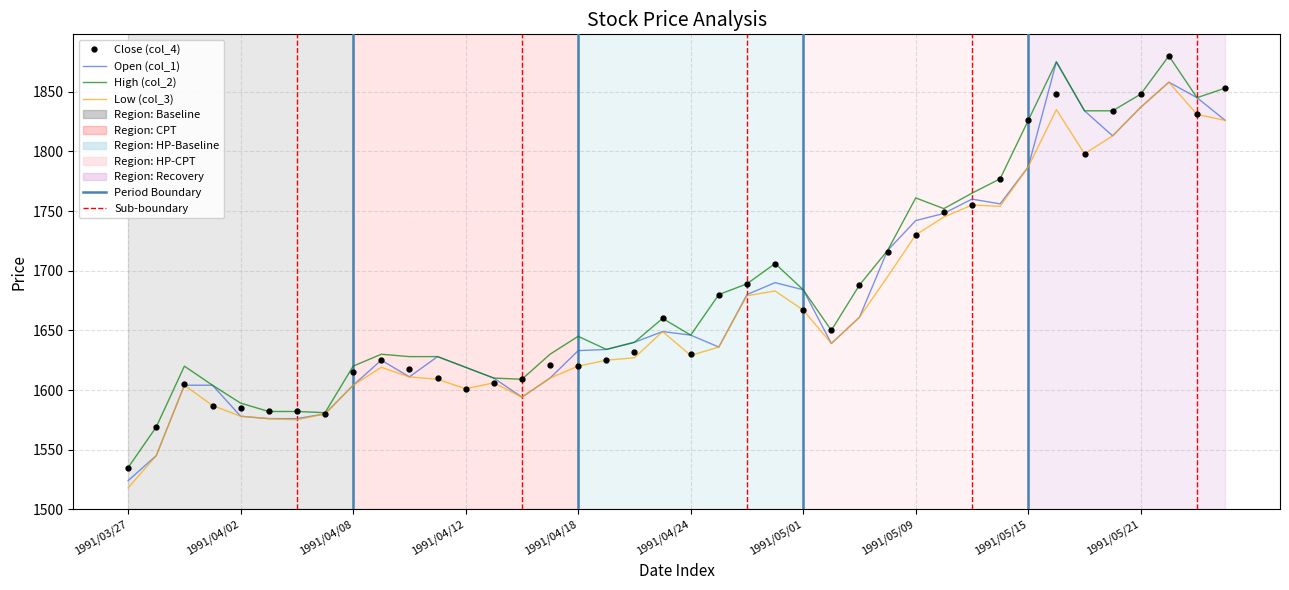

What is the maximum value shown in the chart?

1880